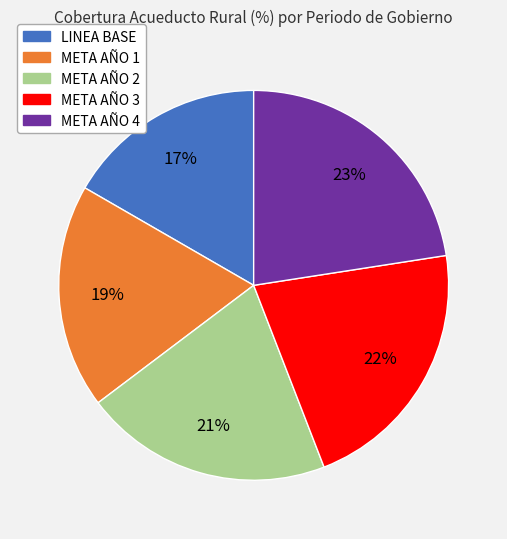

The META AÑO 4 slice represents 13% of the pie. True or false?

False